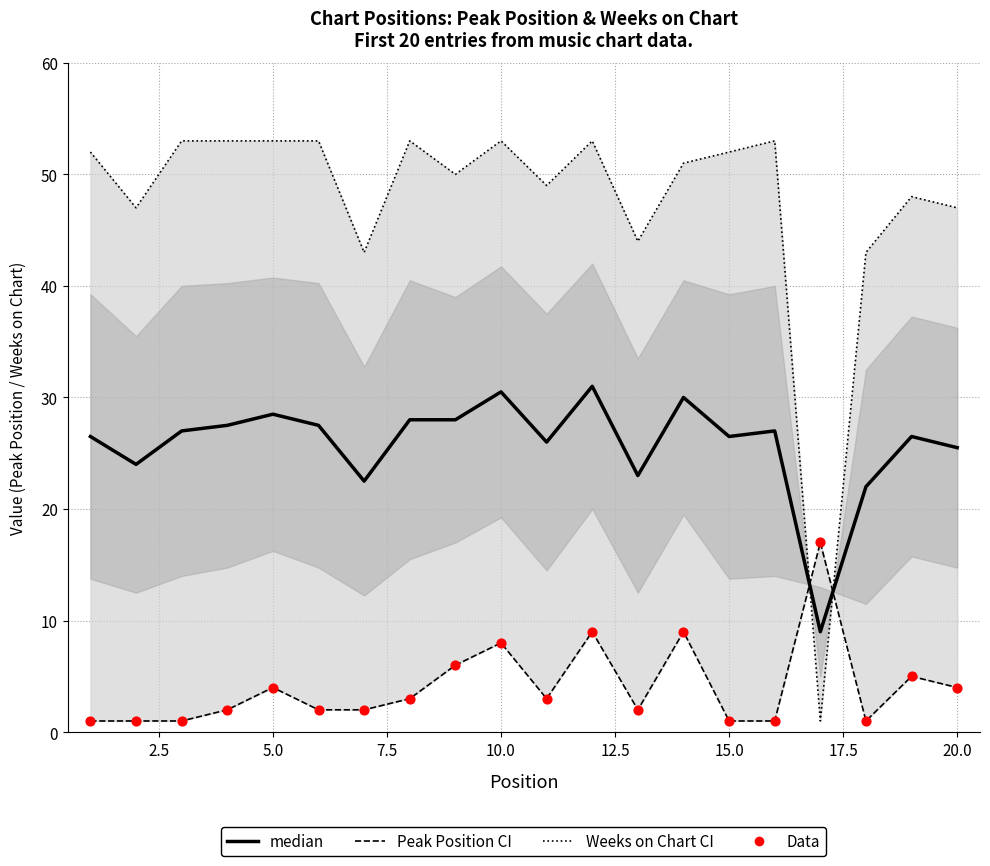

Is the value of Peak Position at 12.5 greater than the value of Peak Position Data at 5.0?

Yes